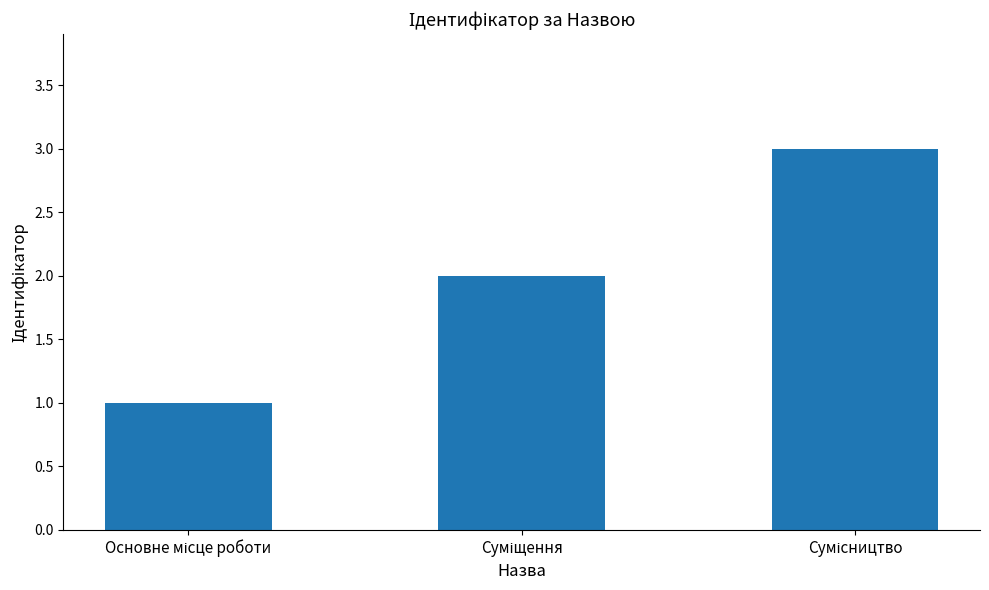

How many series are shown in this chart?

1